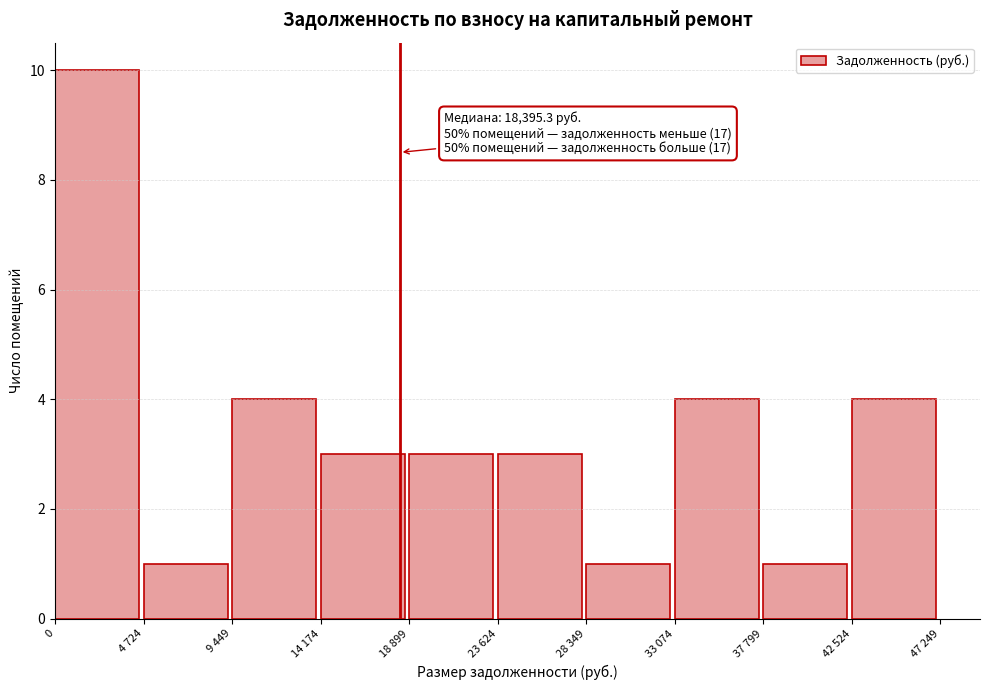

Reading left to right, what are all the values shown in this chart?

0=10	4 724=1	9 449=4	14 174=3	18 899=3	23 624=3	28 349=1	33 074=4	37 799=1	42 524=4